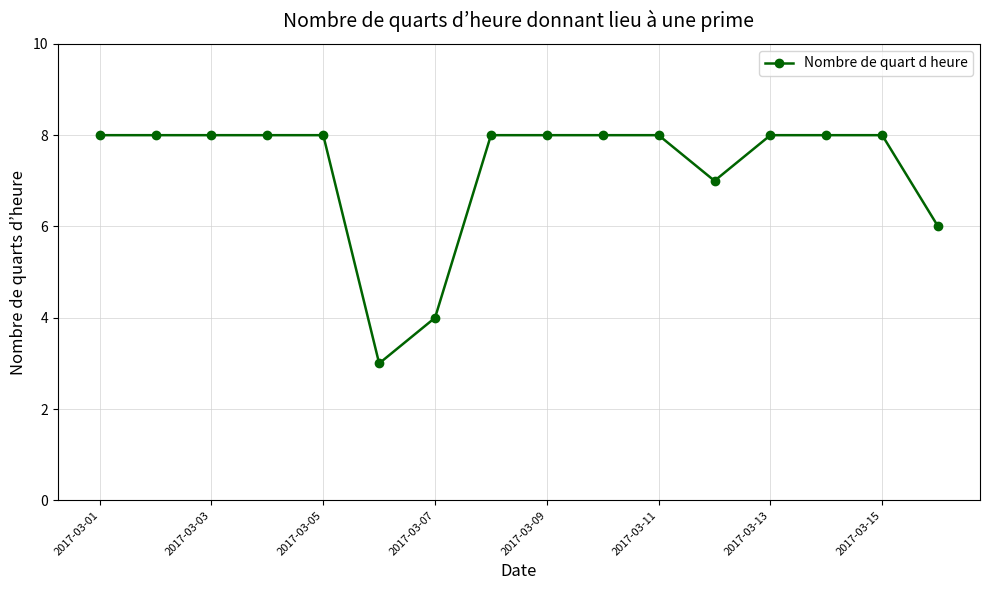

What is the maximum value shown in the chart?

8